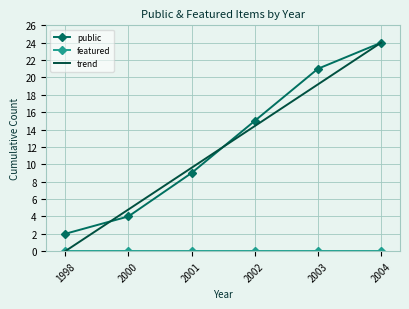

The value of public at 2004 is 24.0. True or false?

True